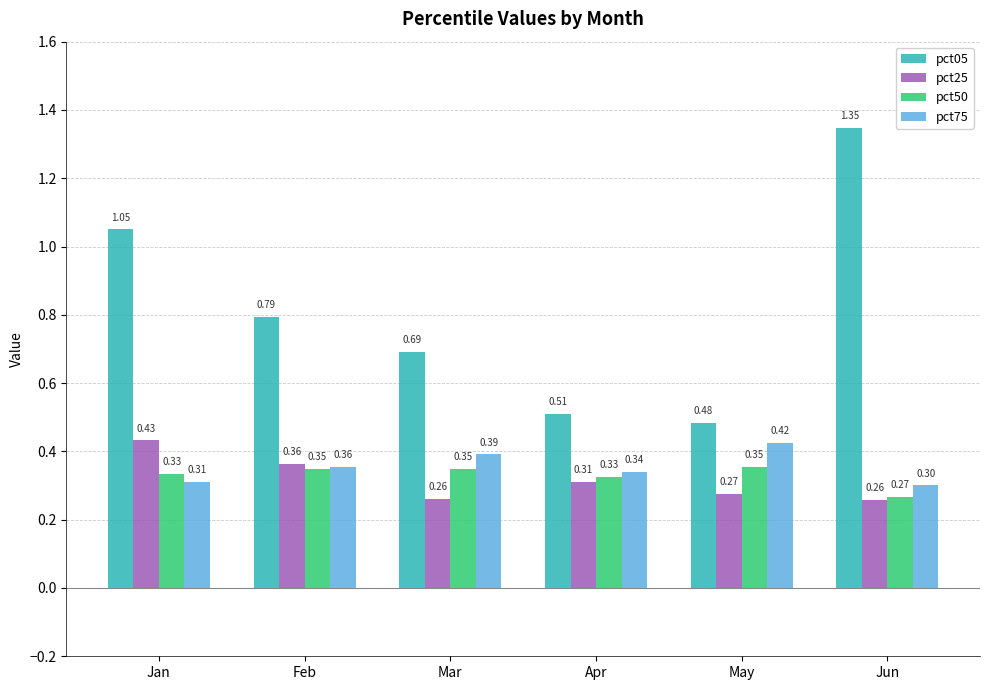

What is the approximate value of pct50 at Feb?

0.3